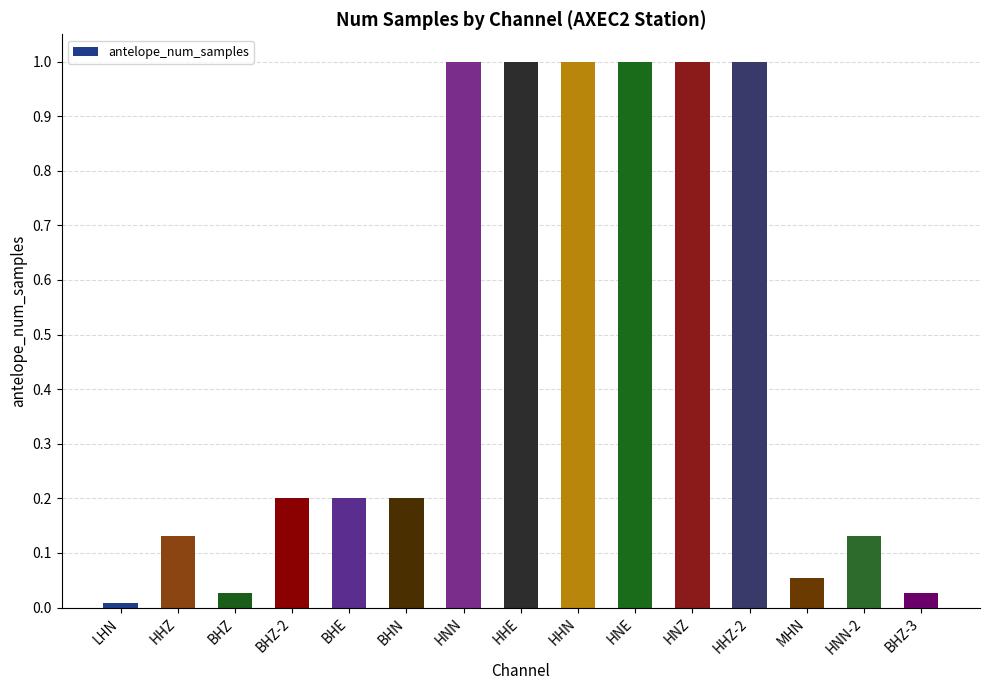

What is the value of the 11th bar from the left?

1.0